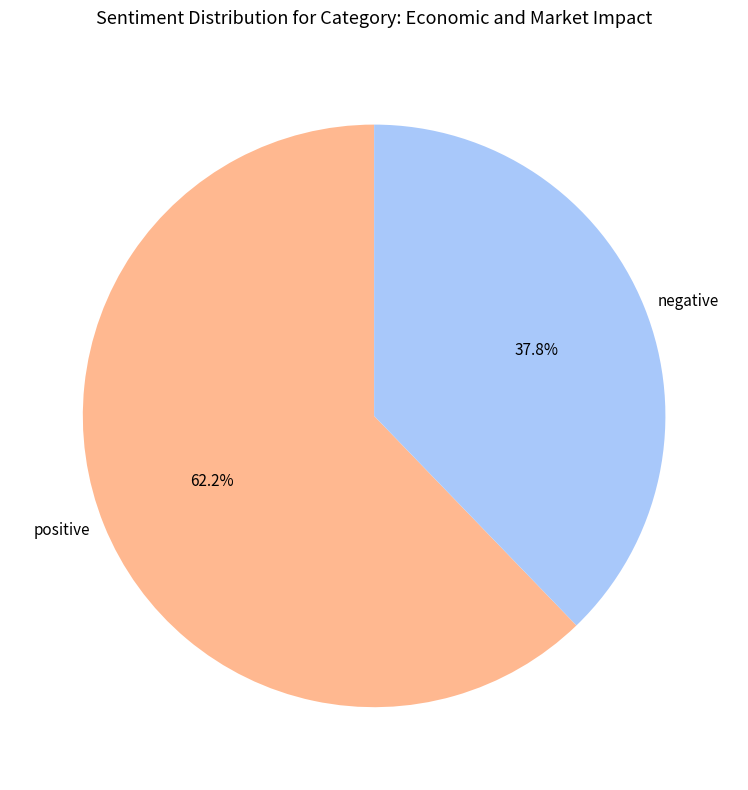

Count the number of slices in the pie.

2